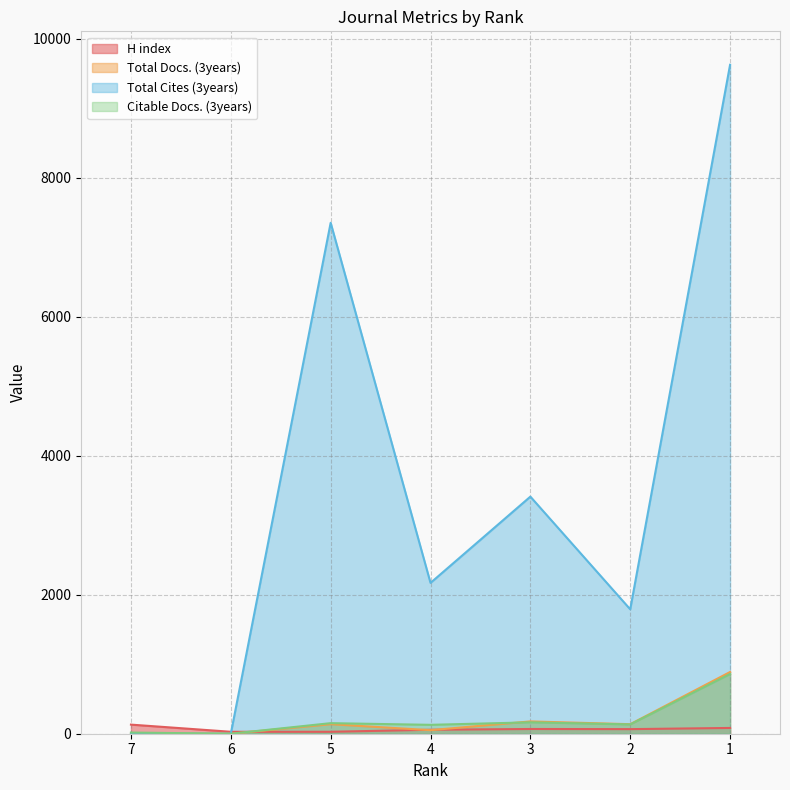

Count the Total Cites (3years) values in the range 0 to 7351.

6